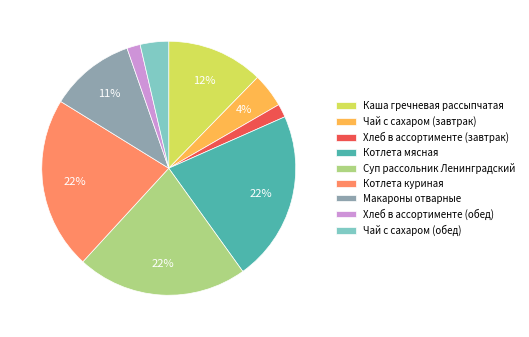

Is it true that Макароны отварные is 1% of the pie?

False